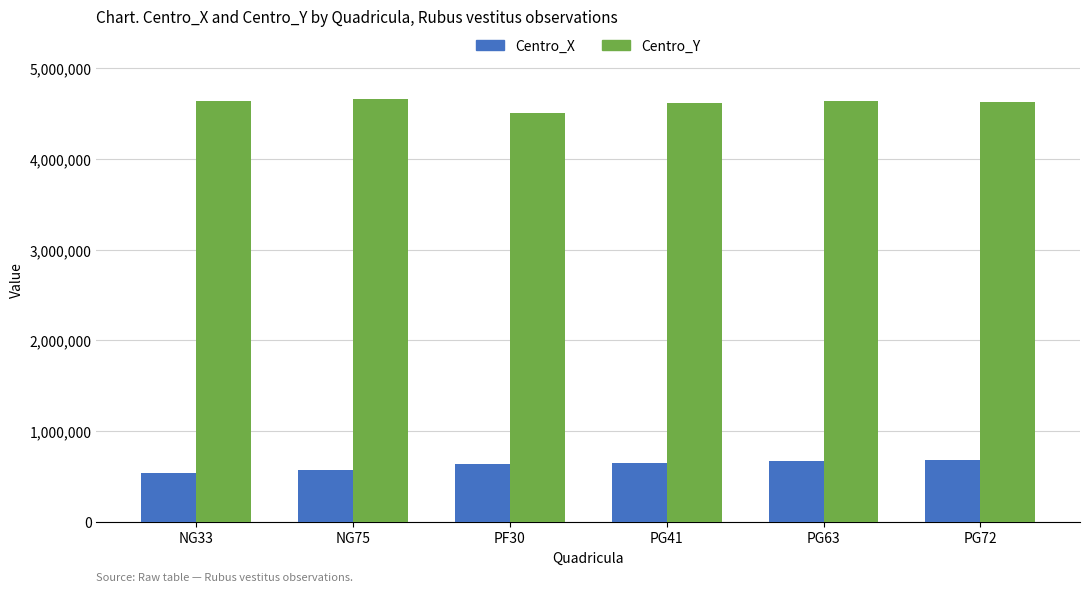

List the series in order of their peak value, lowest first.

Centro_X, Centro_Y